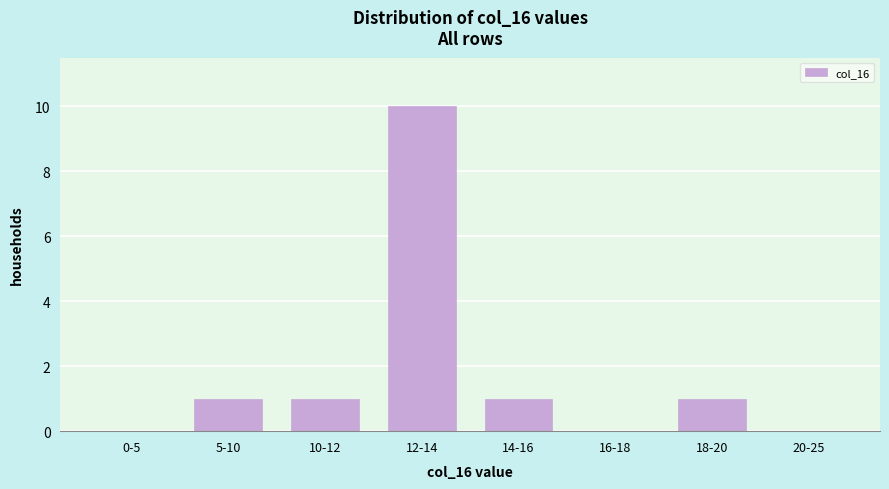

Reading left to right, extract all data points from this chart.

0-5=0	5-10=1	10-12=1	12-14=10	14-16=1	16-18=0	18-20=1	20-25=0